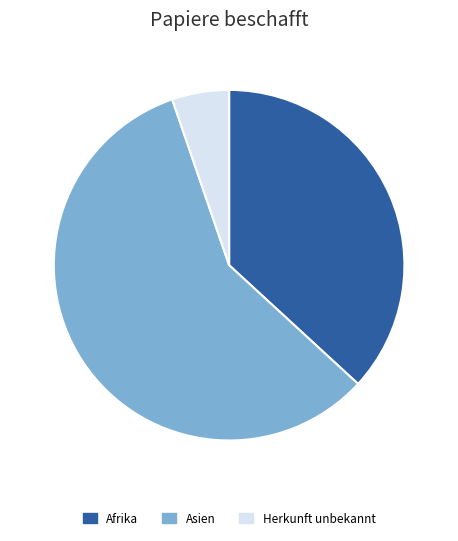

Count the number of slices in the pie.

3